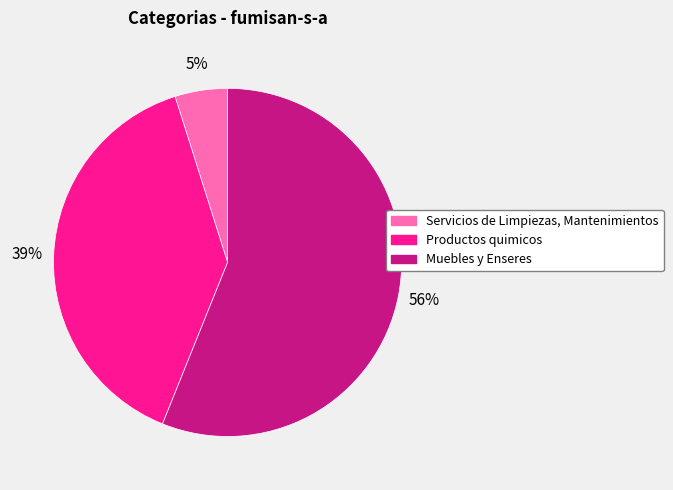

How many segments does this pie chart have?

3